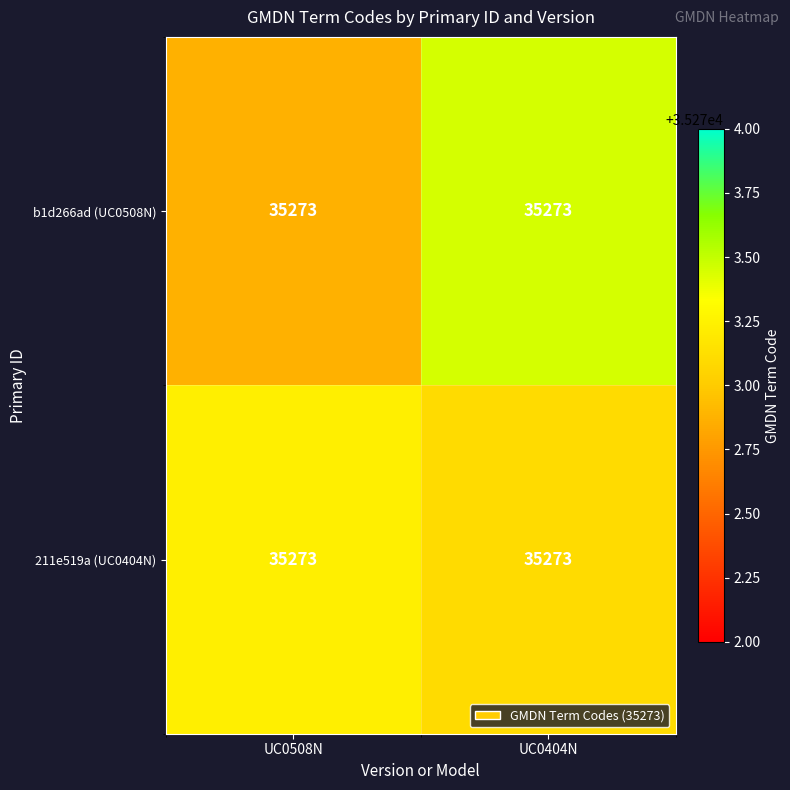

Reading left to right, transcribe all the data shown in this chart.

b1d266ad (UC0508N): UC0508N=35273.0	UC0404N=35273.0
211e519a (UC0404N): UC0508N=35273.0	UC0404N=35273.0